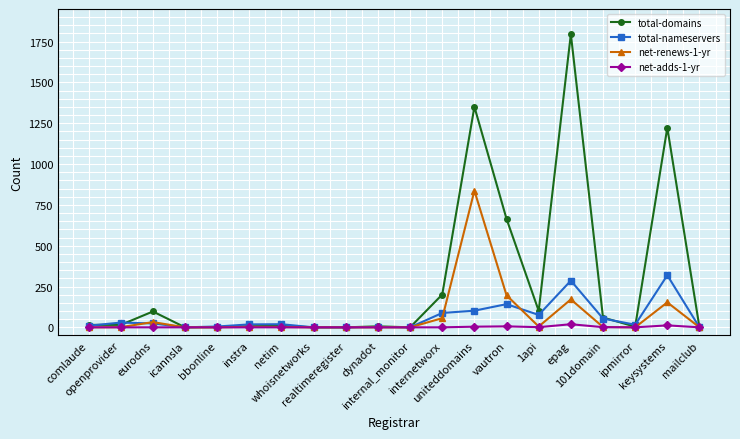

What is the spread (max minus min) of values at openprovider?

29